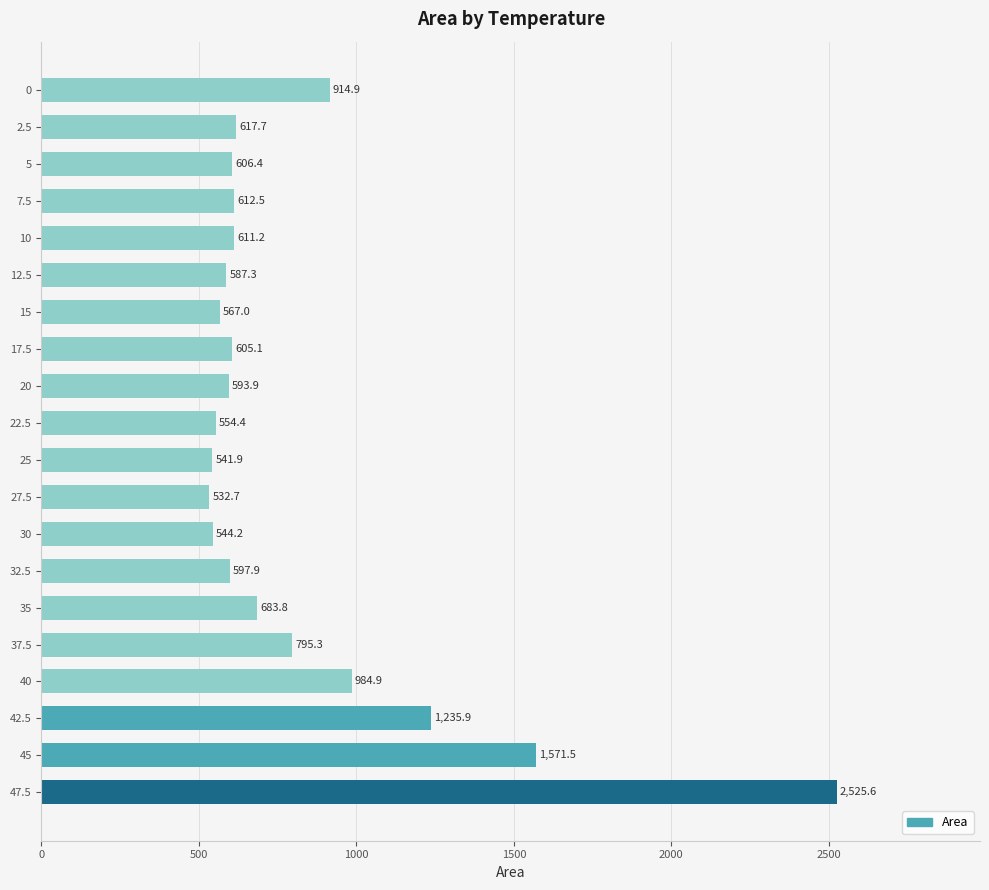

How many bars are there in total?

20